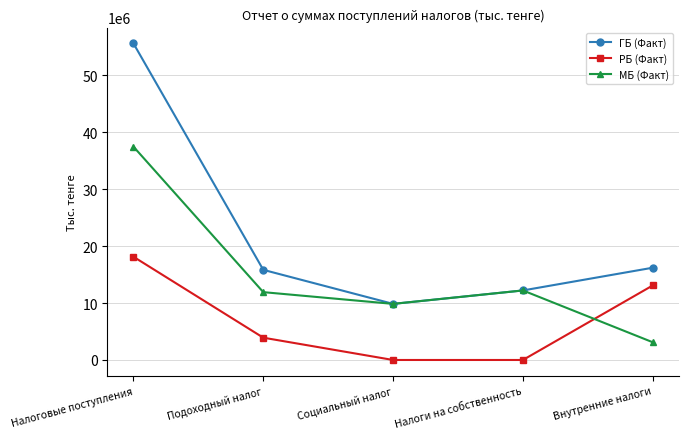

What is the difference between the maximum and minimum values in the ГБ (Факт) series?

45709821